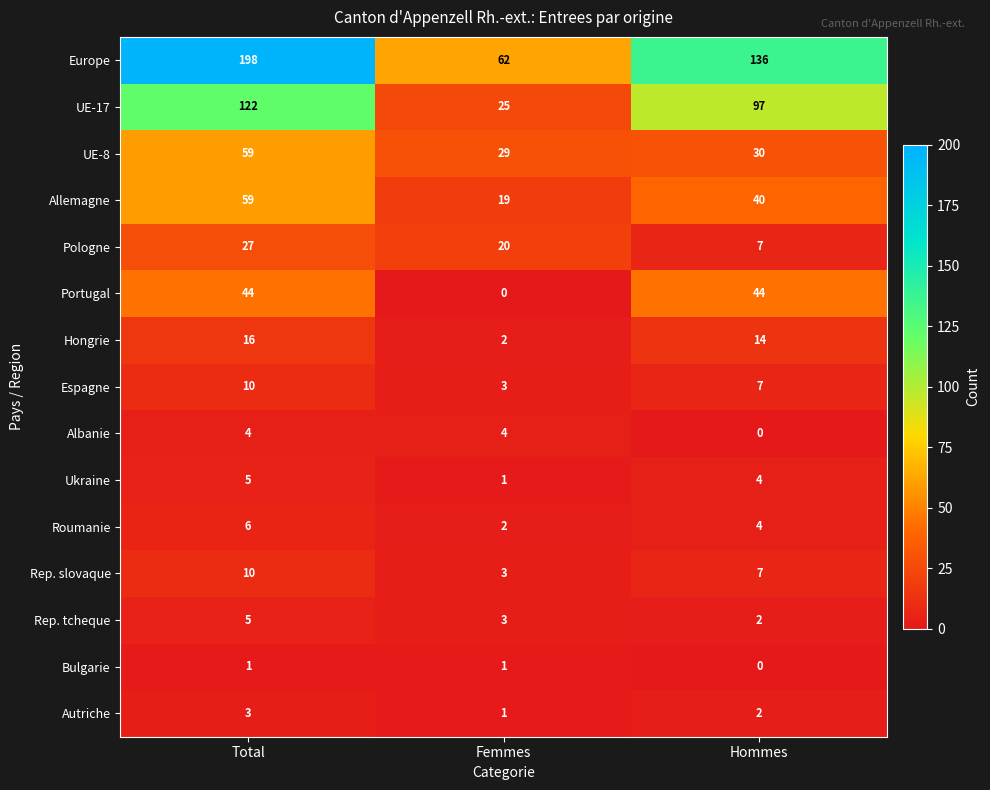

Rank the categories by Espagne value from highest to lowest.

Total, Hommes, Femmes